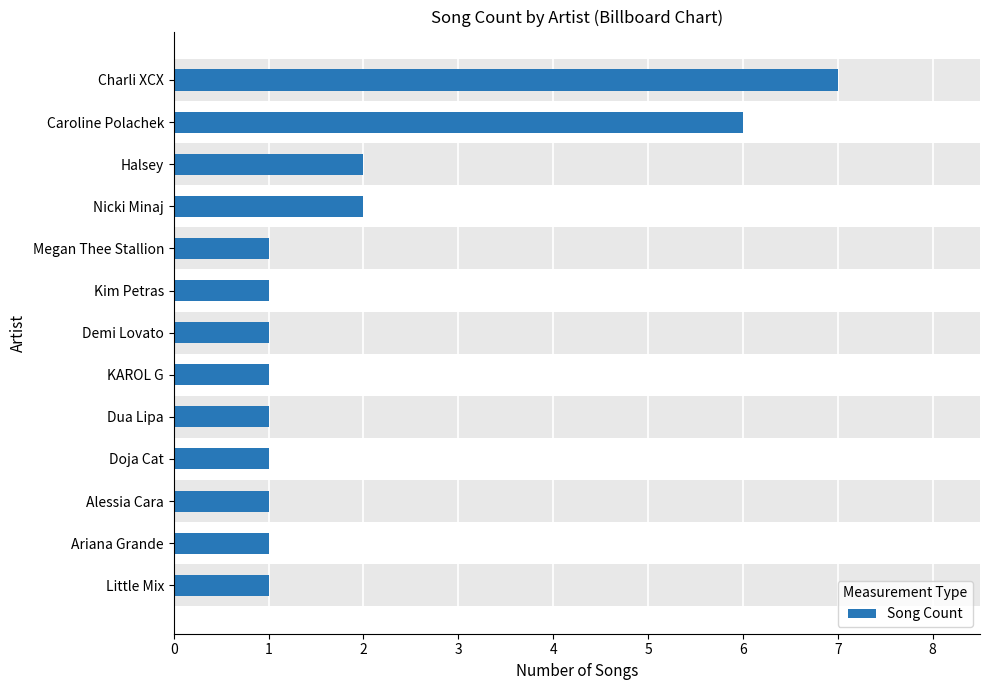

How many bars are there in total?

13